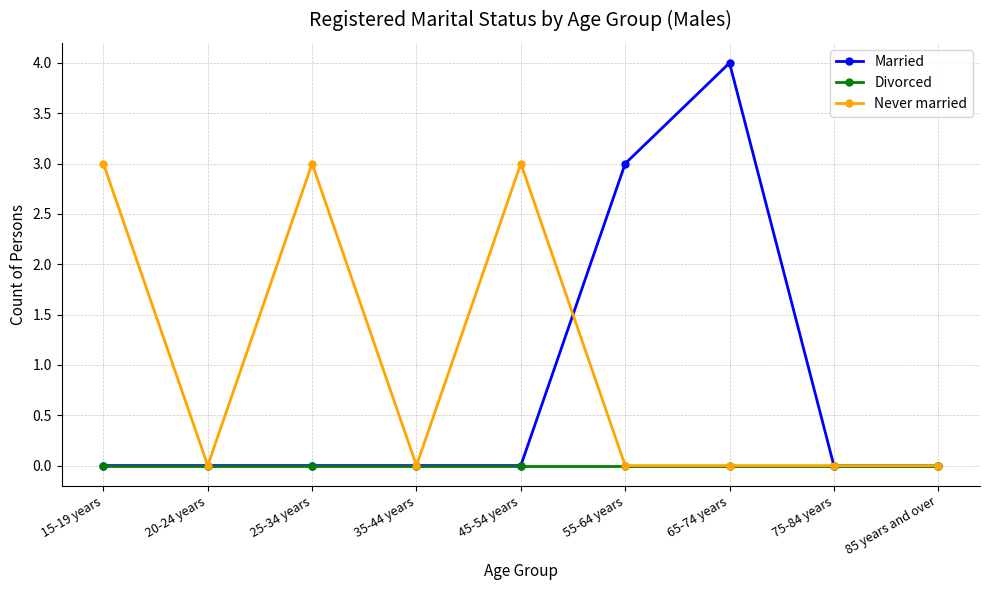

True or false: Never married has more than 1 interior local peaks.

True